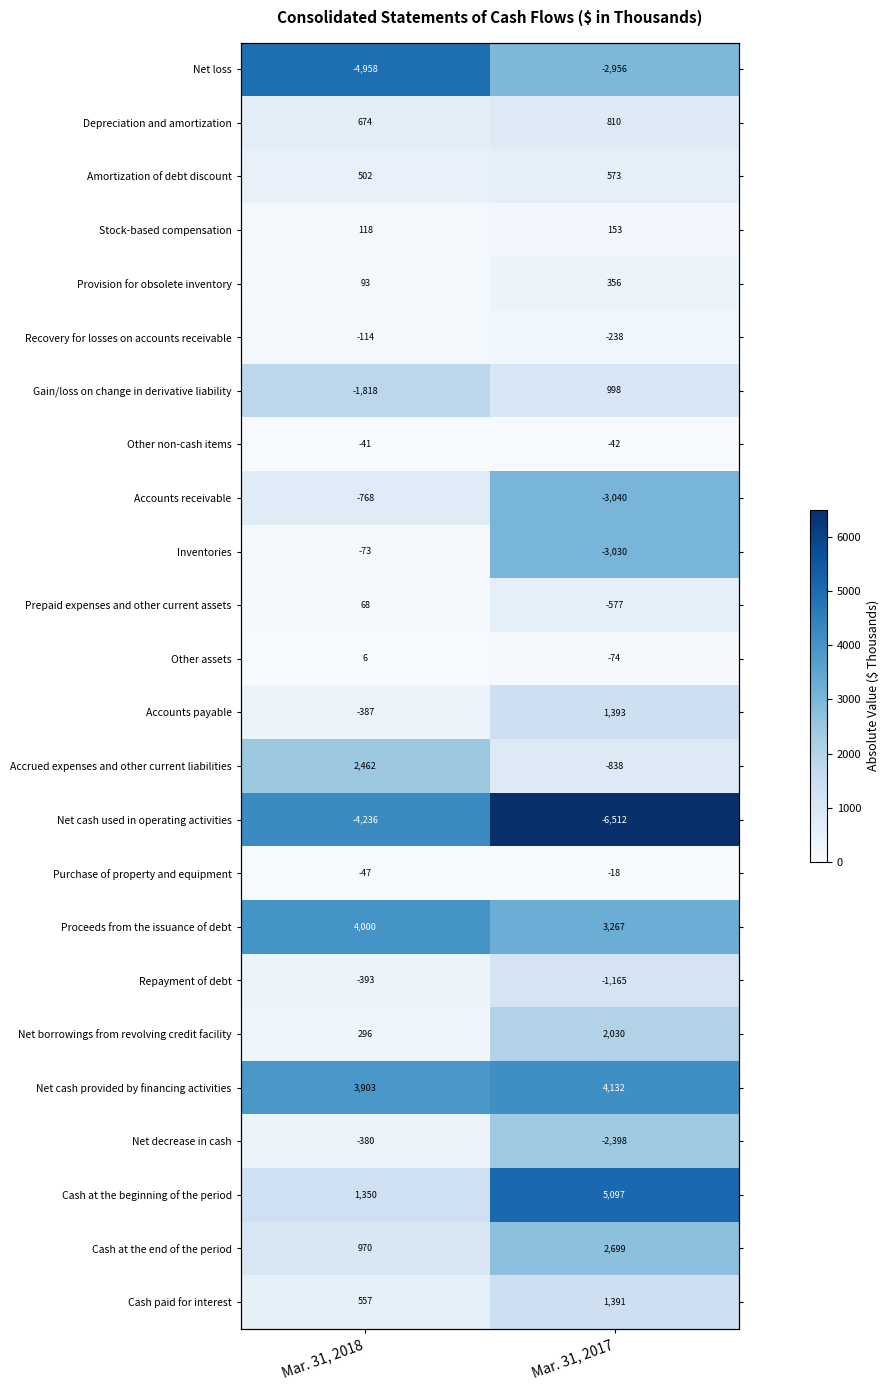

Is the value of Purchase of property and equipment at Mar. 31, 2017 greater than the value of Net cash used in operating activities at Mar. 31, 2018?

No